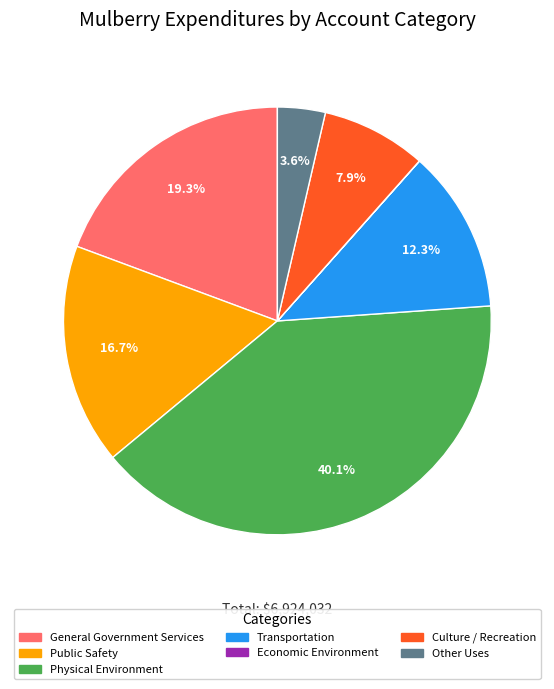

Is Culture / Recreation the majority of the pie?

No